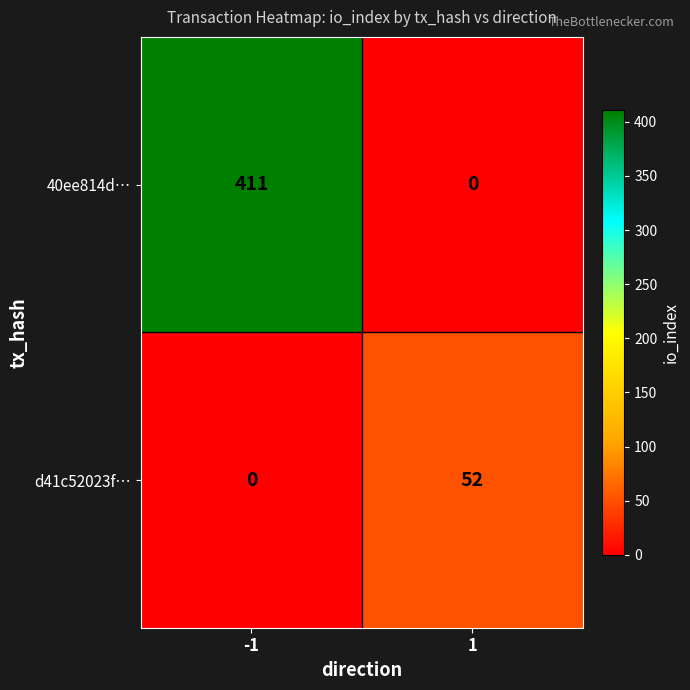

Which category has the highest value across all series?

-1